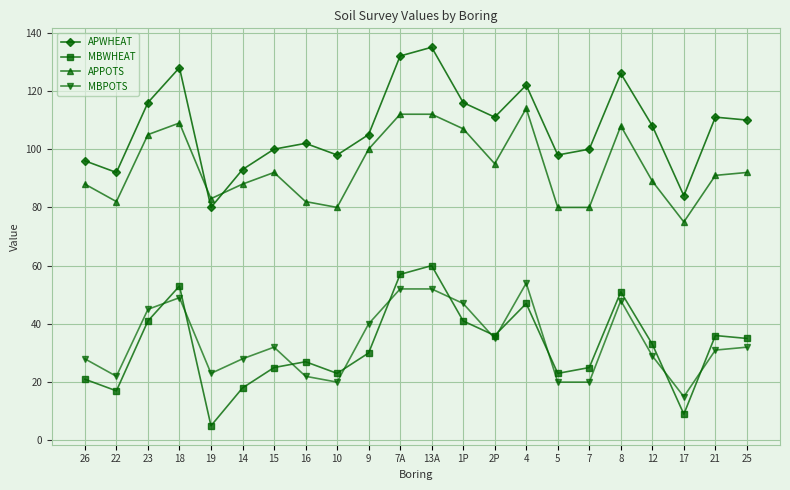

True or false: MBWHEAT and APWHEAT intersect in this chart.

False